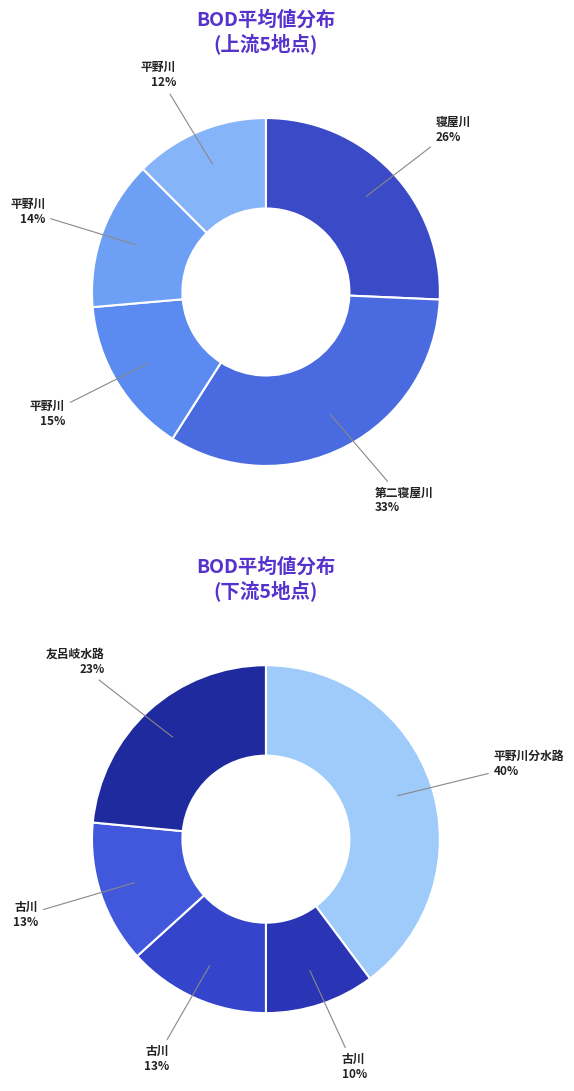

To the nearest percent, what is the combined percentage of 平野川
(安泰橋) and 古川
(新古川橋)?

12%